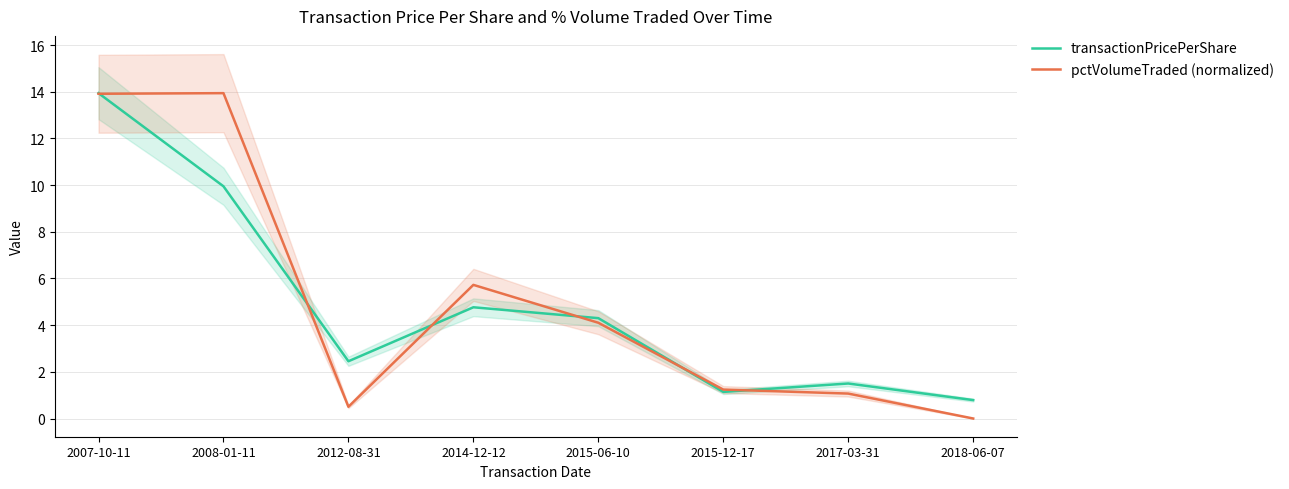

Rank the series by their maximum value, from lowest to highest.

transactionPricePerShare, pctVolumeTraded (normalized)